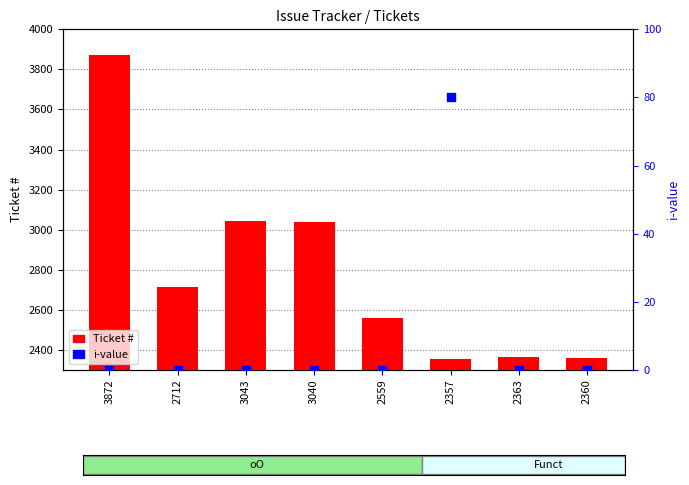

Which series has the largest Y range (max minus min)?

#